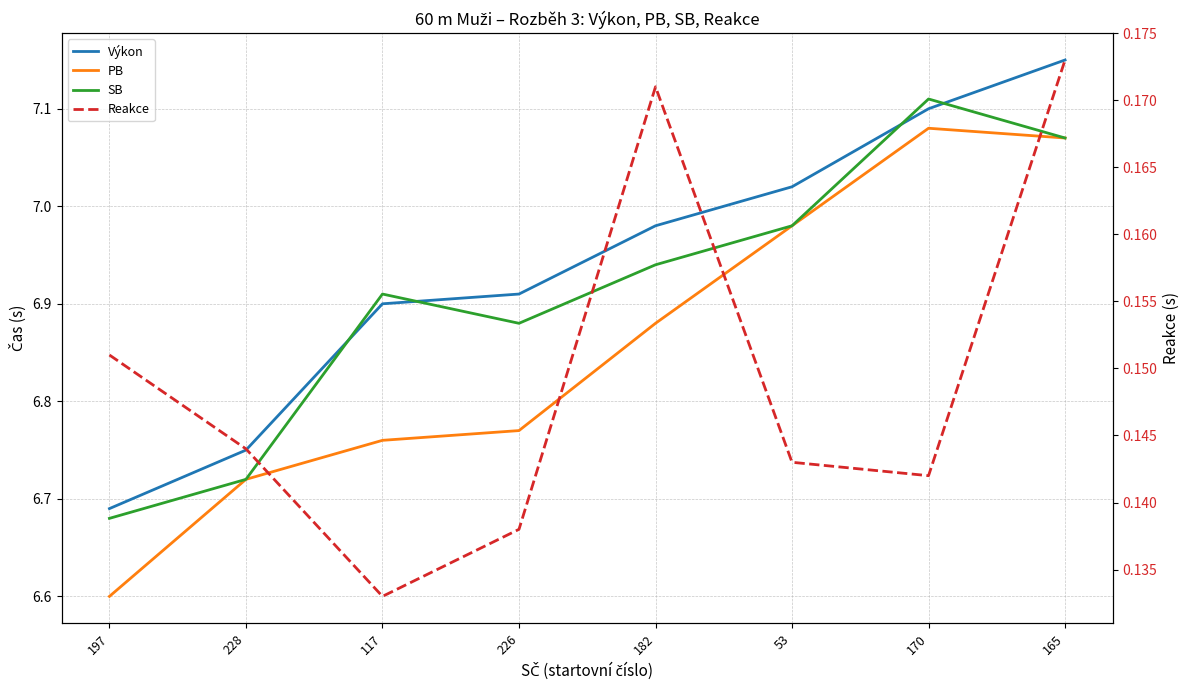

At which category is the sum across all series the highest?

165